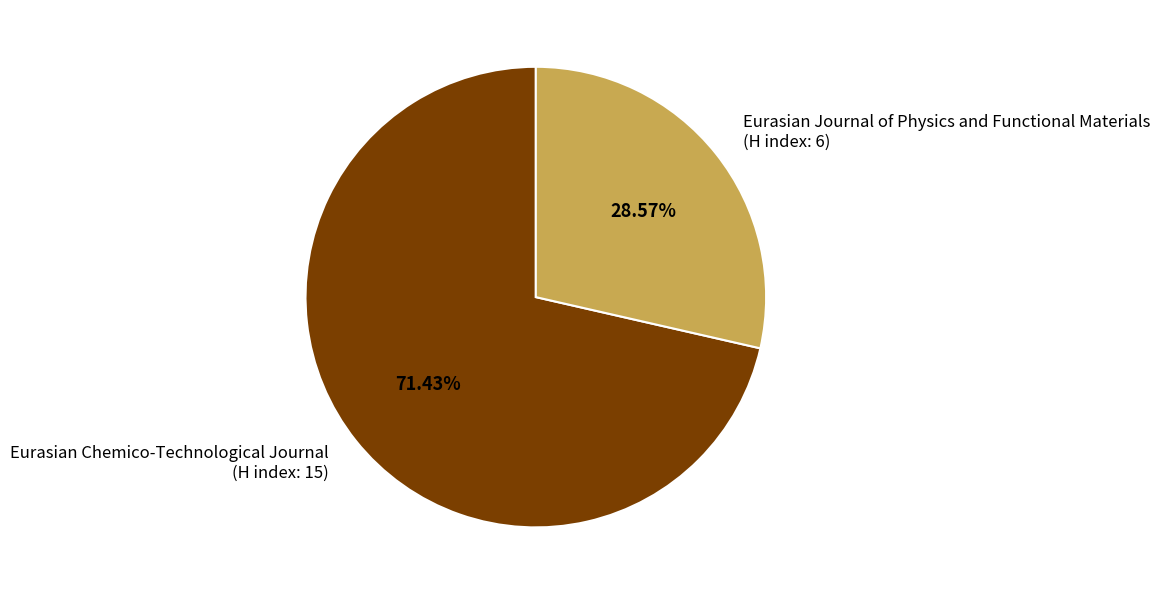

Approximately how many times larger is the value at Eurasian Journal of Physics and Functional Materials (H index: 6) compared to Eurasian Chemico-Technological Journal (H index: 15)?

0.4